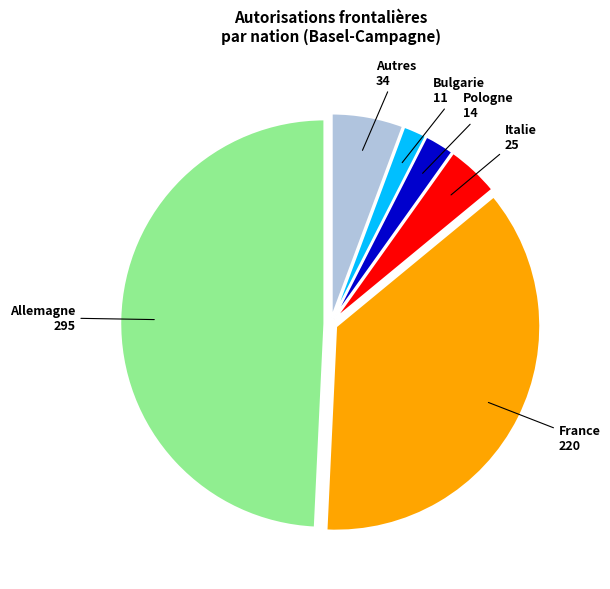

Is it true that Autres is 1% of the pie?

False